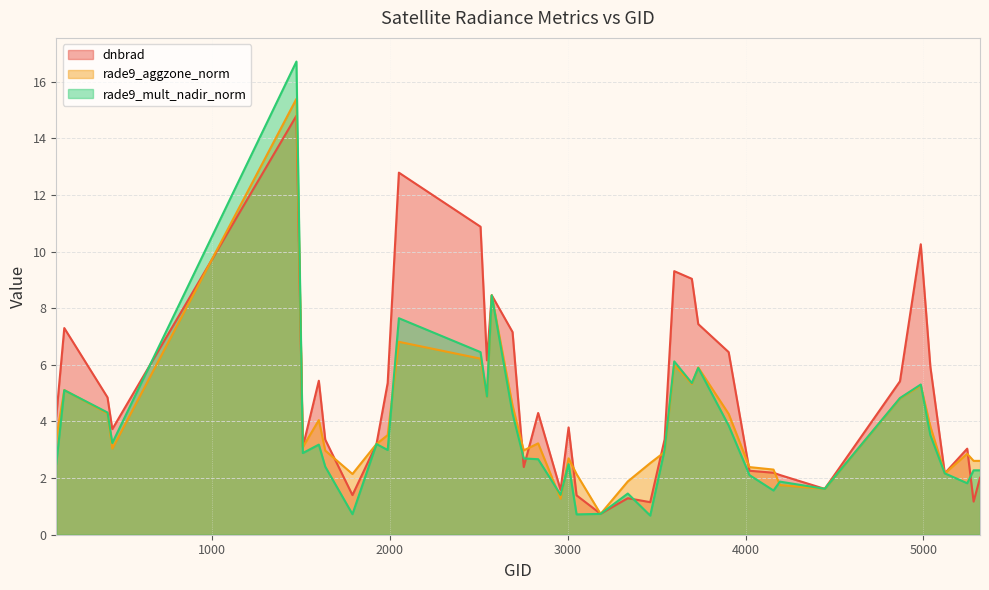

At 2051, list the series in order from largest to smallest.

dnbrad, rade9_mult_nadir_norm, rade9_aggzone_norm